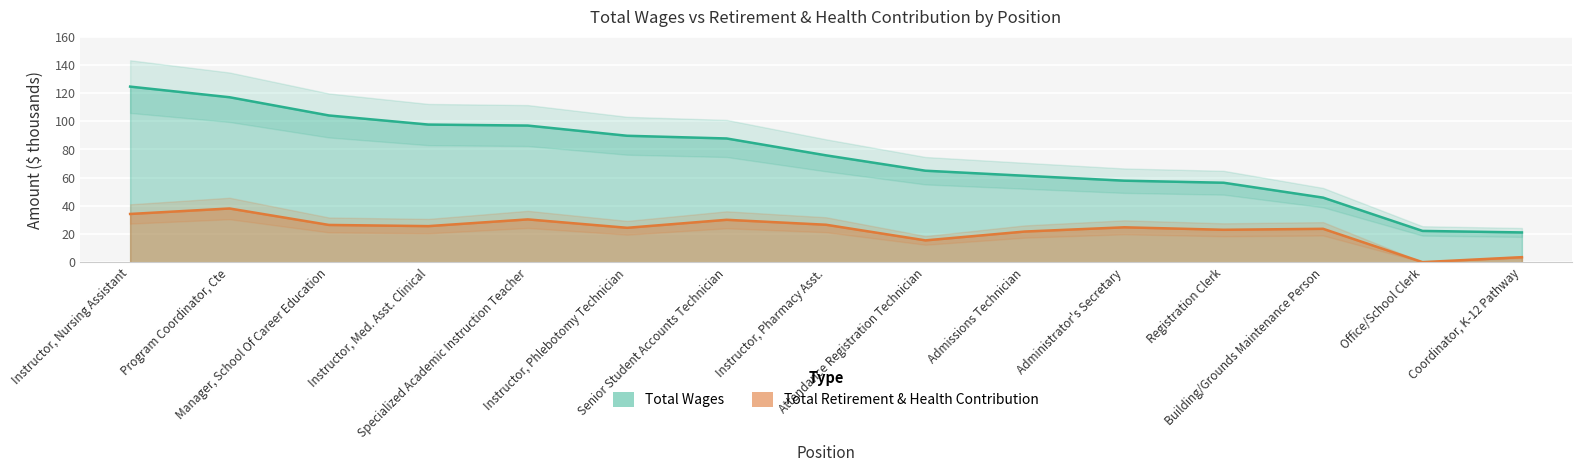

Reading left to right, transcribe all the data shown in this chart.

Total Wages: Instructor, Nursing Assistant=124.5	Program Coordinator, Cte=116.9	Manager, School Of Career Education=104.0	Instructor, Med. Asst. Clinical=97.6	Specialized Academic Instruction Teacher=96.9	Instructor, Phlebotomy Technician=89.6	Senior Student Accounts Technician=87.7	Instructor, Pharmacy Asst.=75.7	Attendance Registration Technician=64.8	Admissions Technician=61.3	Administrator's Secretary=57.8	Registration Clerk=56.3	Building/Grounds Maintenance Person=45.8	Office/School Clerk=22.1	Coordinator, K-12 Pathway=21.1
Total Retirement & Health Contribution: Instructor, Nursing Assistant=34.2	Program Coordinator, Cte=38.1	Manager, School Of Career Education=26.4	Instructor, Med. Asst. Clinical=25.5	Specialized Academic Instruction Teacher=30.3	Instructor, Phlebotomy Technician=24.4	Senior Student Accounts Technician=30.0	Instructor, Pharmacy Asst.=26.5	Attendance Registration Technician=15.4	Admissions Technician=21.7	Administrator's Secretary=24.7	Registration Clerk=22.9	Building/Grounds Maintenance Person=23.6	Office/School Clerk=0.0	Coordinator, K-12 Pathway=3.5